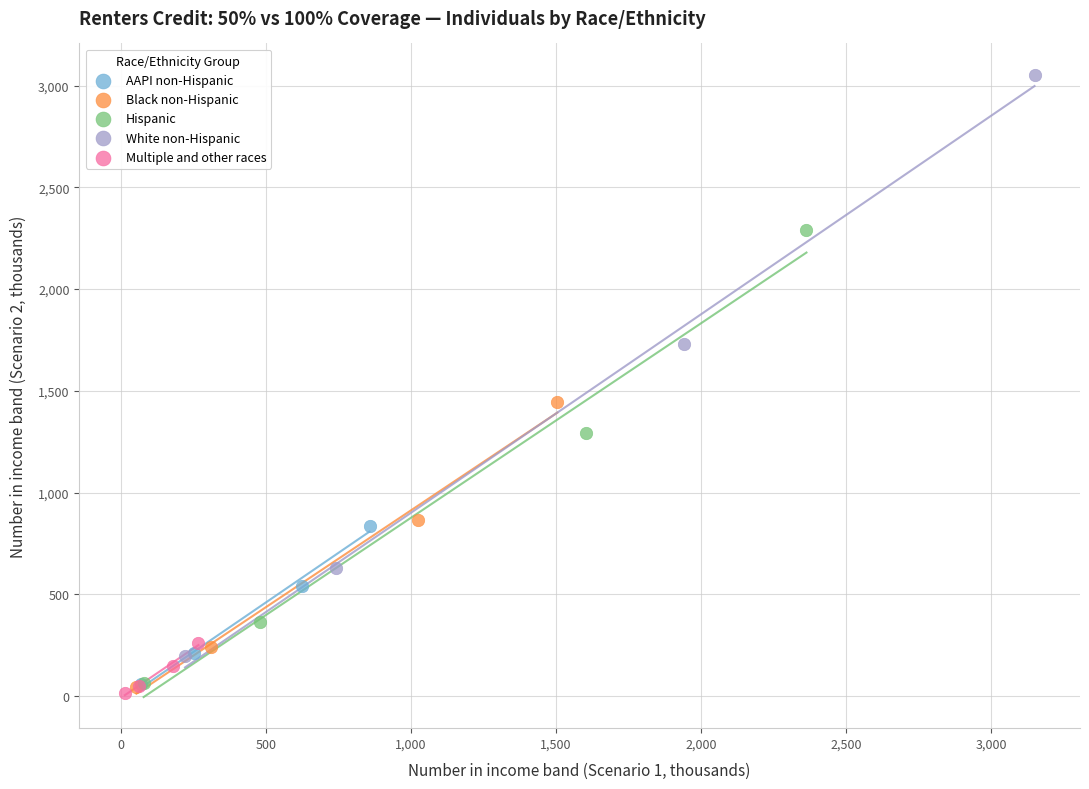

Which series has the largest Y range (max minus min)?

White non-Hispanic